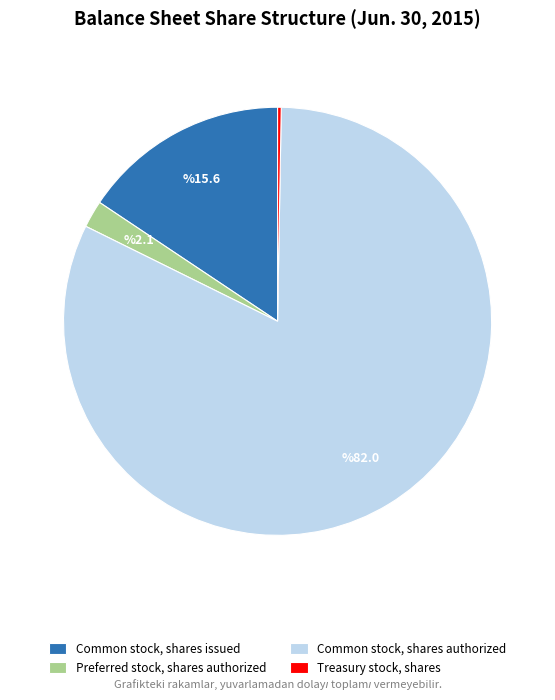

Combined, do Common stock, shares authorized and Common stock, shares issued account for over 50%?

Yes